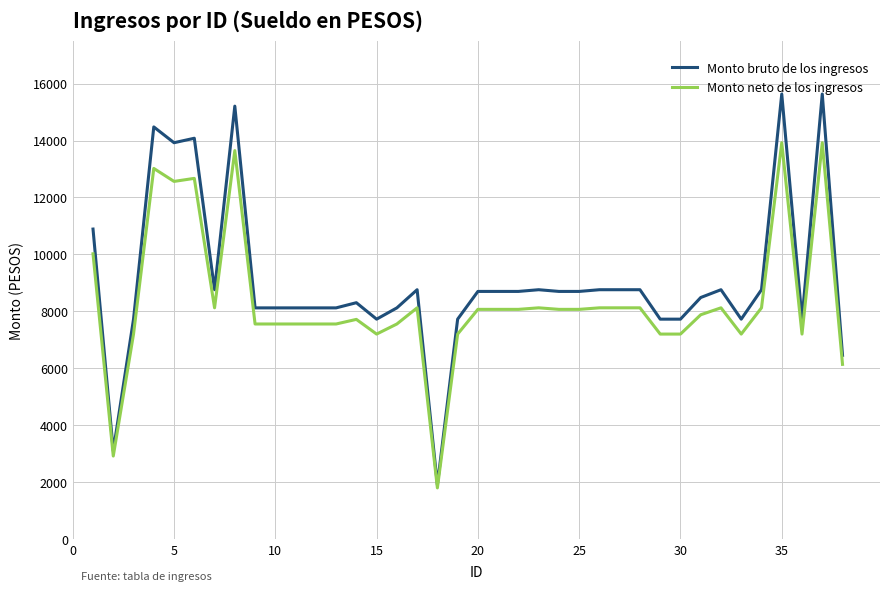

What are all the series names shown in the legend?

Monto bruto de los ingresos, Monto neto de los ingresos